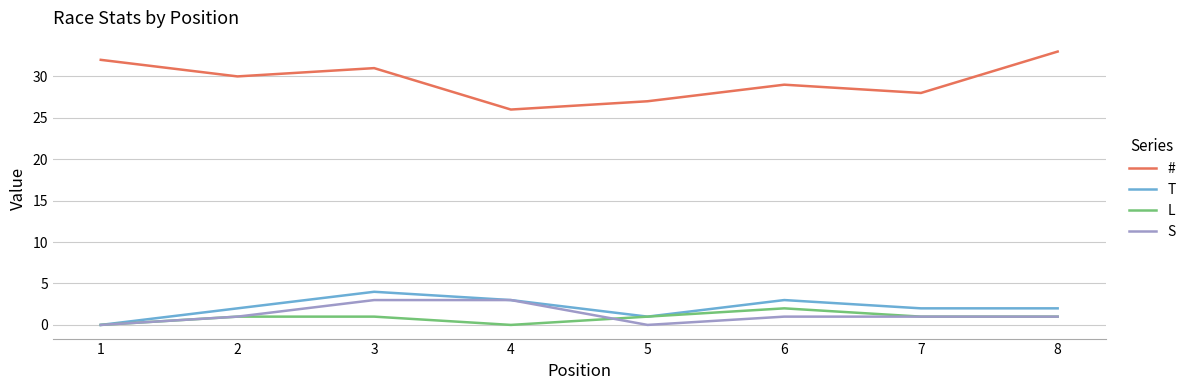

What is the sum of the T values at 6 and 7?

5